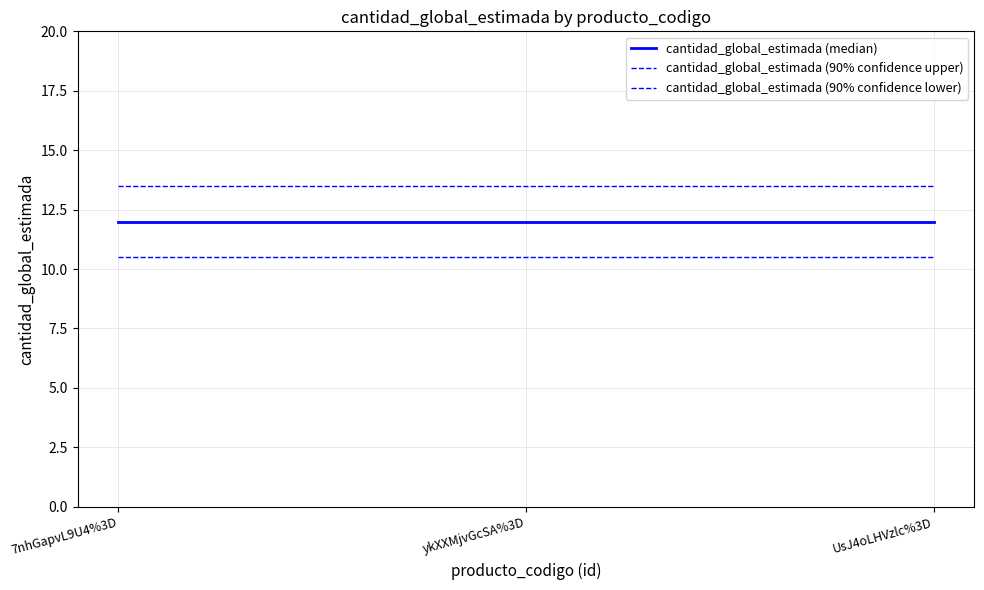

What is the sum of all cantidad_global_estimada (90% confidence lower) values?

31.5